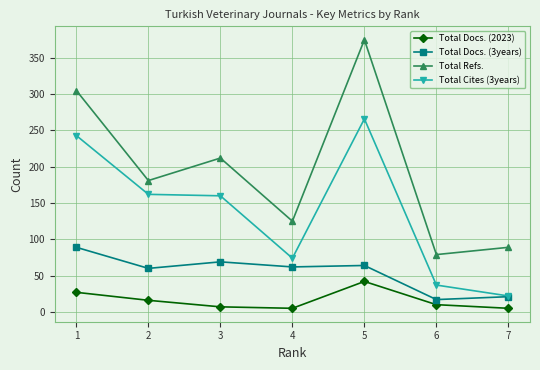

What are all the series names shown in the legend?

Total Docs. (2023), Total Docs. (3years), Total Refs., Total Cites (3years)